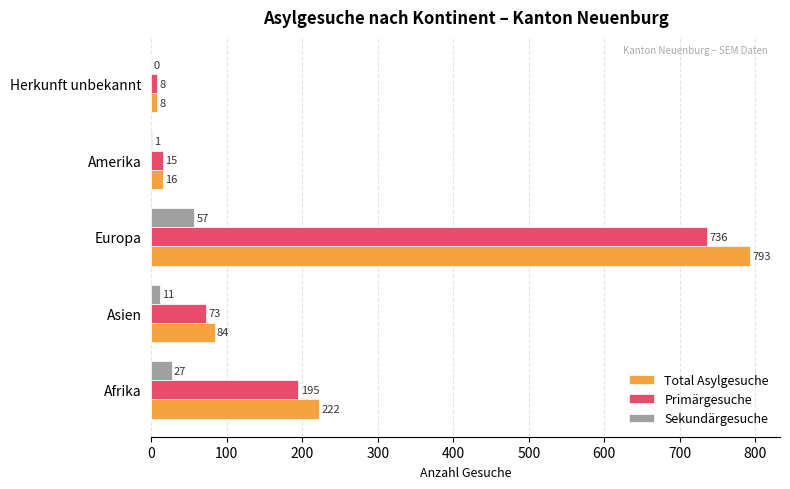

Count the number of data series in this chart.

3